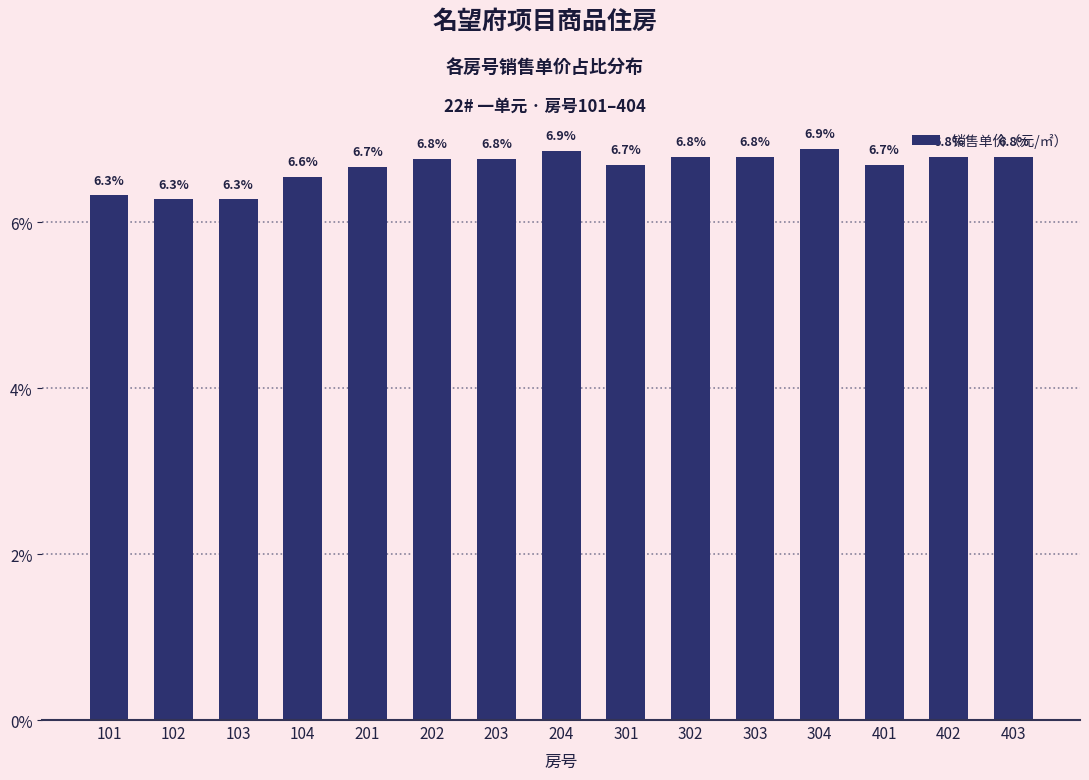

How many data points does each series have?

15